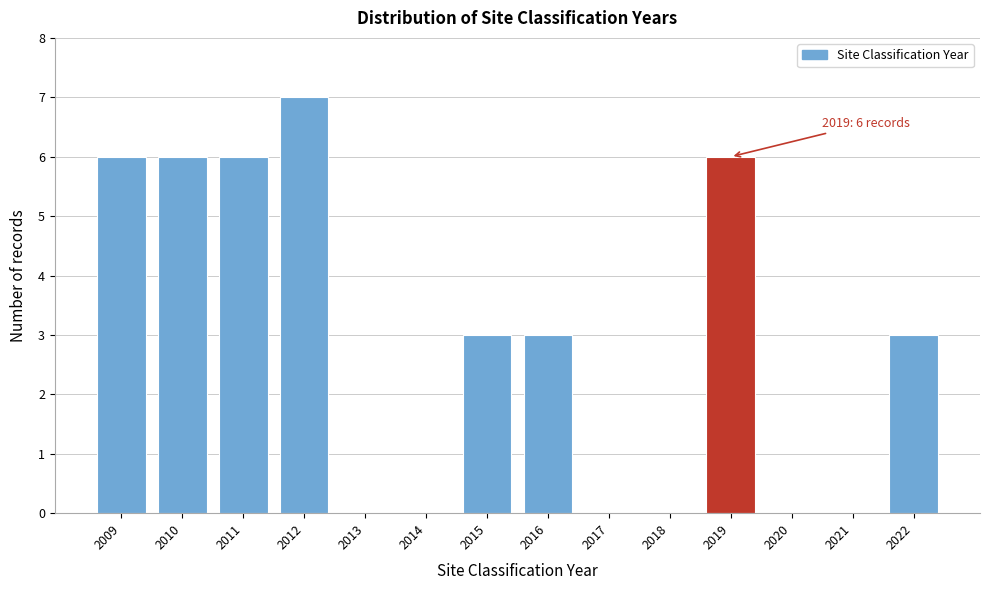

Reading left to right, list all the values displayed in this chart.

2009=6	2010=6	2011=6	2012=7	2013=0	2014=0	2015=3	2016=3	2017=0	2018=0	2019=6	2020=0	2021=0	2022=3